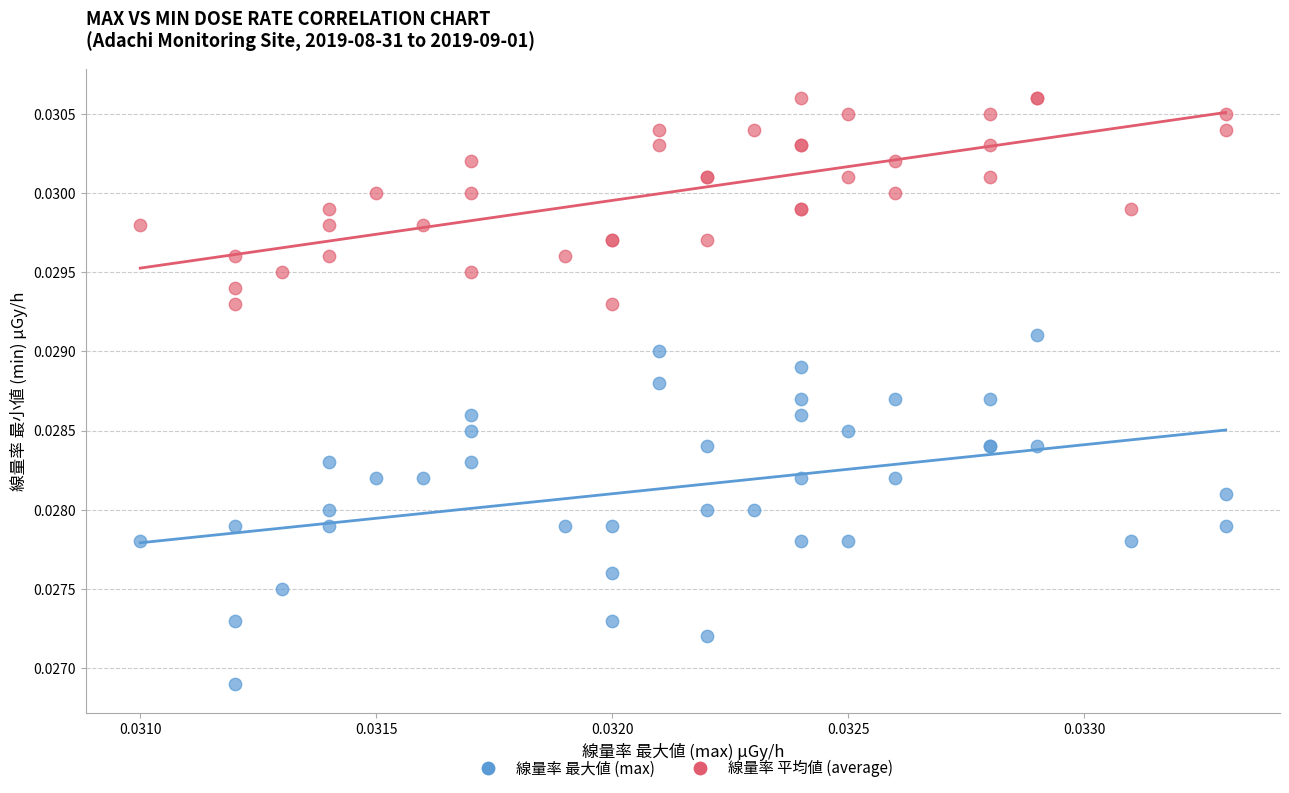

Which series reaches the minimum Y coordinate?

線量率 最大値 (max)